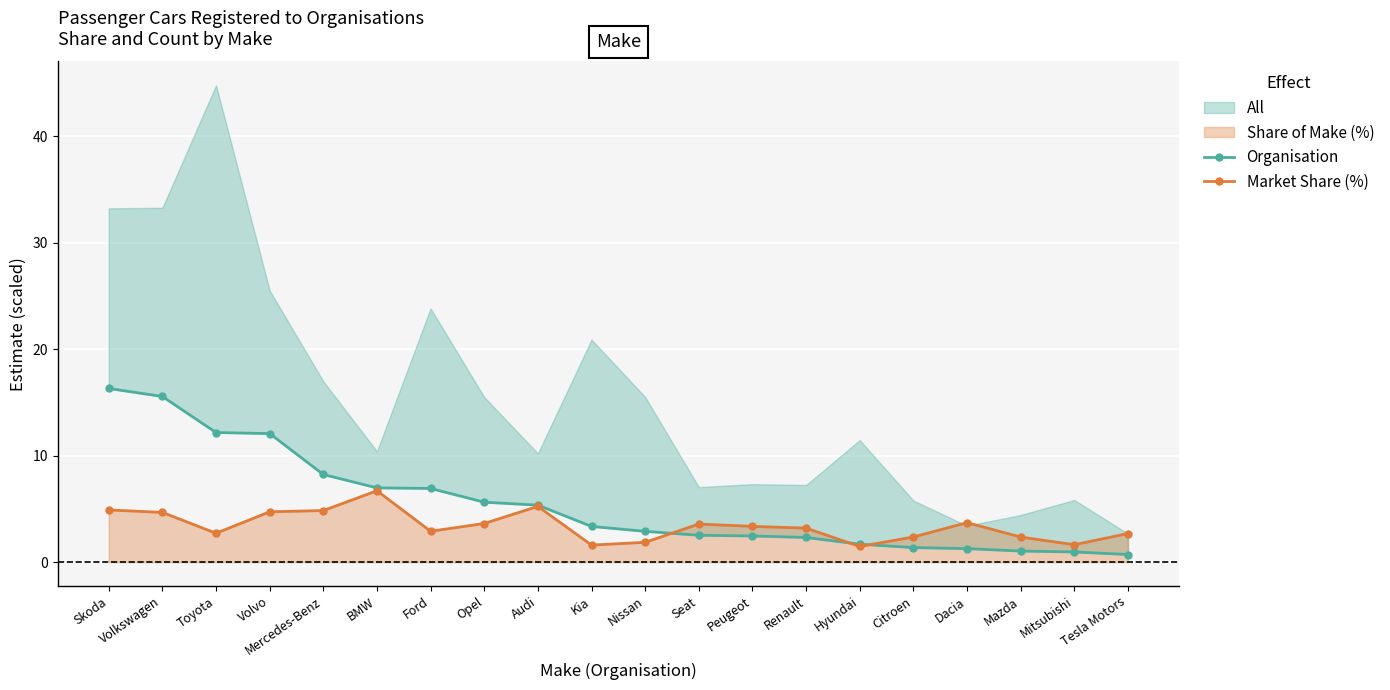

Count the number of categories in the chart.

20